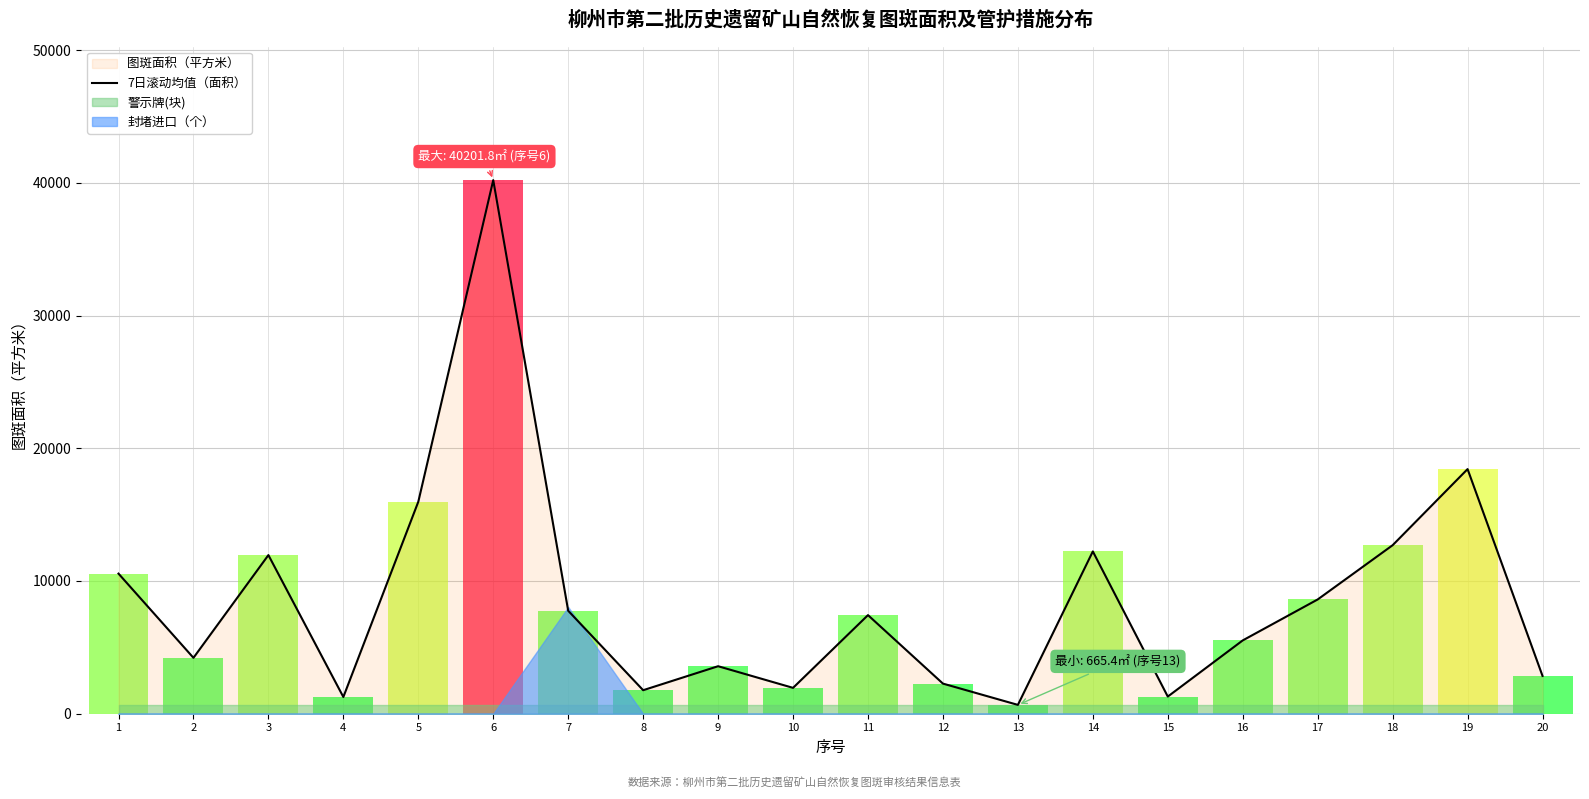

How many lines are shown in the chart?

1